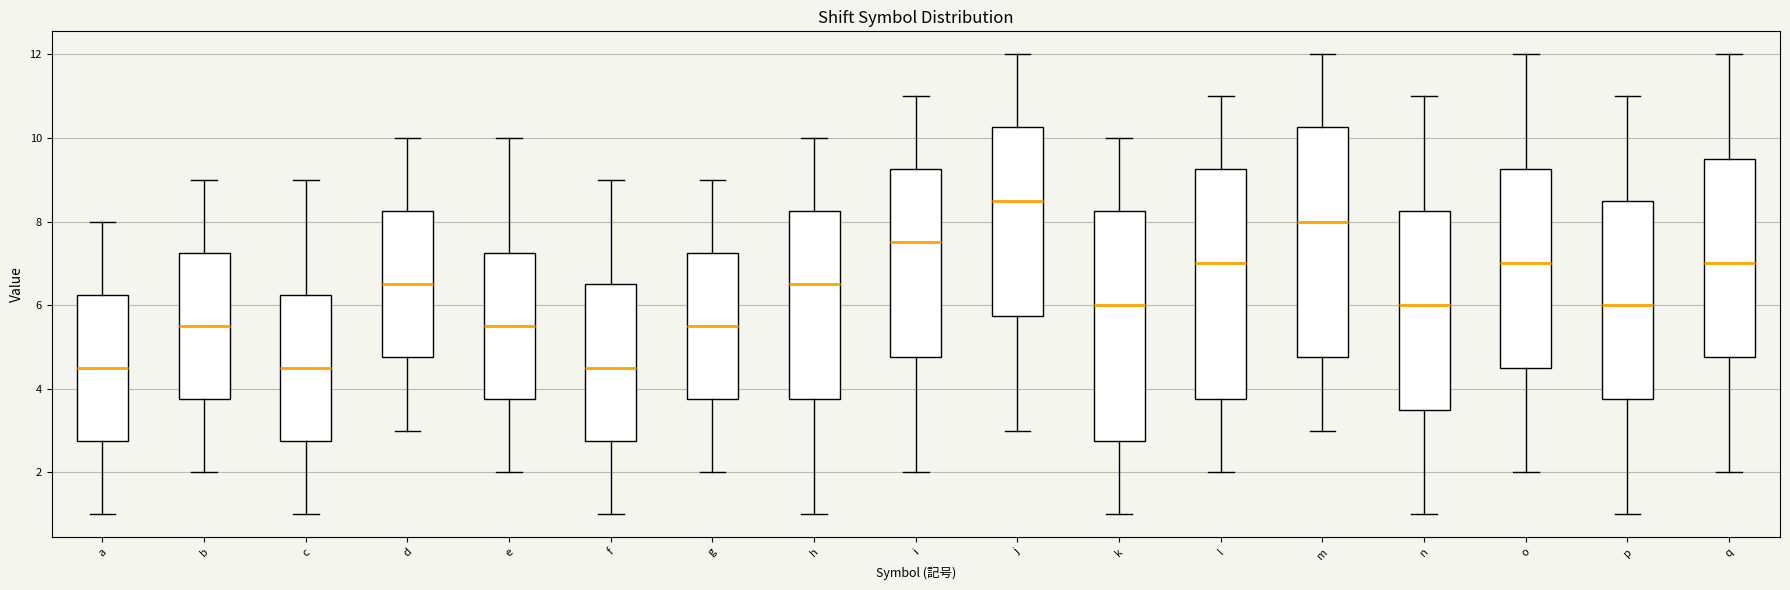

Reading left to right, transcribe this box plot: for each box, give where its median line is, the range the box spans, and where its two whiskers end, as read against the y-axis. The values are not printed on the chart, so give them approximately, as read against the axis.

a: median 4.6, box 2.8 to 6.2, whiskers 1.0 to 8.0
b: median 5.6, box 3.8 to 7.2, whiskers 2.0 to 9.0
c: median 4.6, box 2.8 to 6.2, whiskers 1.0 to 9.0
d: median 6.6, box 4.8 to 8.2, whiskers 3.0 to 10.0
e: median 5.6, box 3.8 to 7.2, whiskers 2.0 to 10.0
f: median 4.6, box 2.8 to 6.6, whiskers 1.0 to 9.0
g: median 5.6, box 3.8 to 7.2, whiskers 2.0 to 9.0
h: median 6.6, box 3.8 to 8.2, whiskers 1.0 to 10.0
i: median 7.6, box 4.8 to 9.2, whiskers 2.0 to 11.0
j: median 8.6, box 5.8 to 10.2, whiskers 3.0 to 12.0
k: median 6.0, box 2.8 to 8.2, whiskers 1.0 to 10.0
l: median 7.0, box 3.8 to 9.2, whiskers 2.0 to 11.0
m: median 8.0, box 4.8 to 10.2, whiskers 3.0 to 12.0
n: median 6.0, box 3.6 to 8.2, whiskers 1.0 to 11.0
o: median 7.0, box 4.6 to 9.2, whiskers 2.0 to 12.0
p: median 6.0, box 3.8 to 8.6, whiskers 1.0 to 11.0
q: median 7.0, box 4.8 to 9.6, whiskers 2.0 to 12.0